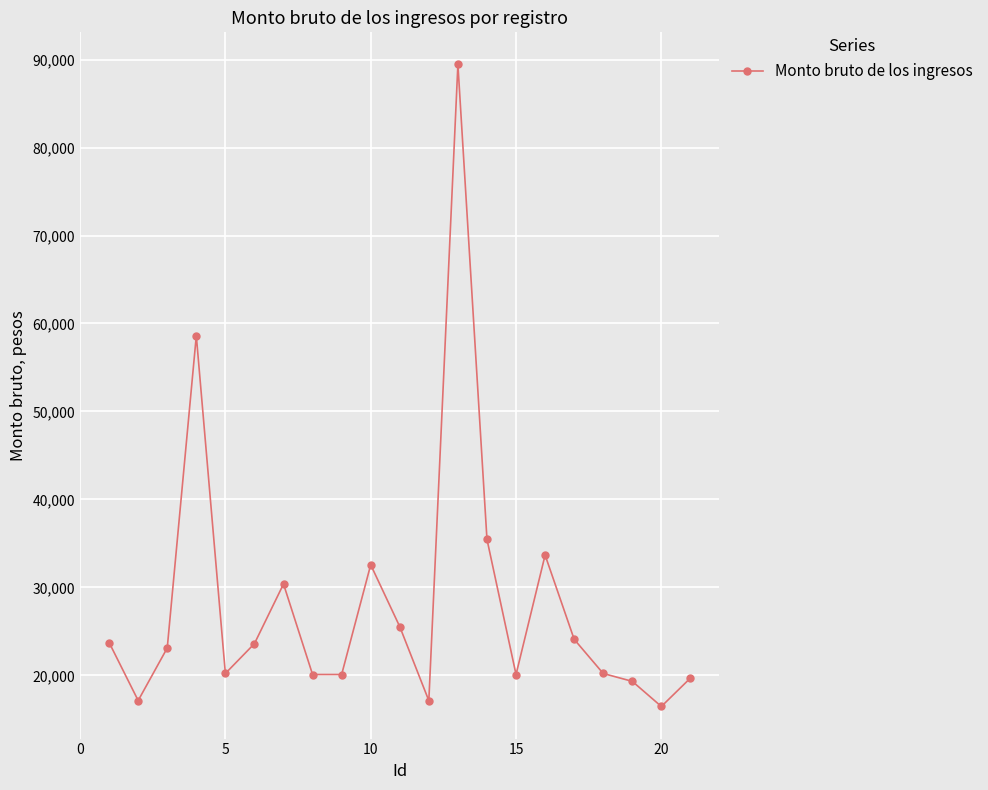

What is the maximum value shown in the chart?

89441.7